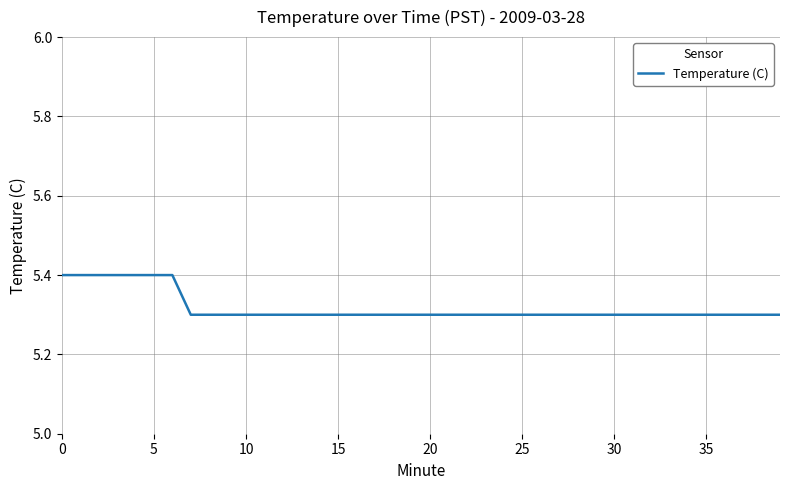

What is the sum of all values?

212.7